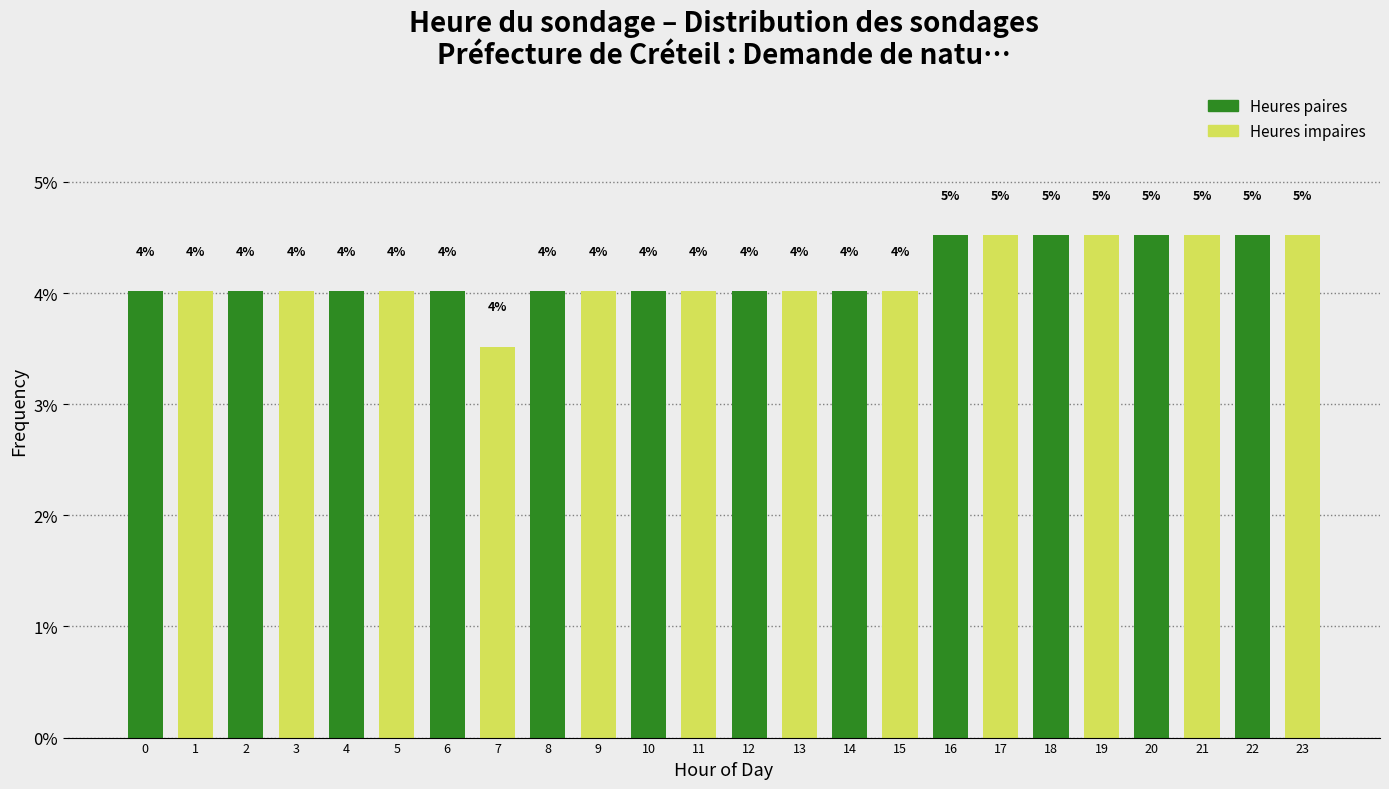

What is the minimum value shown in the chart?

3.5